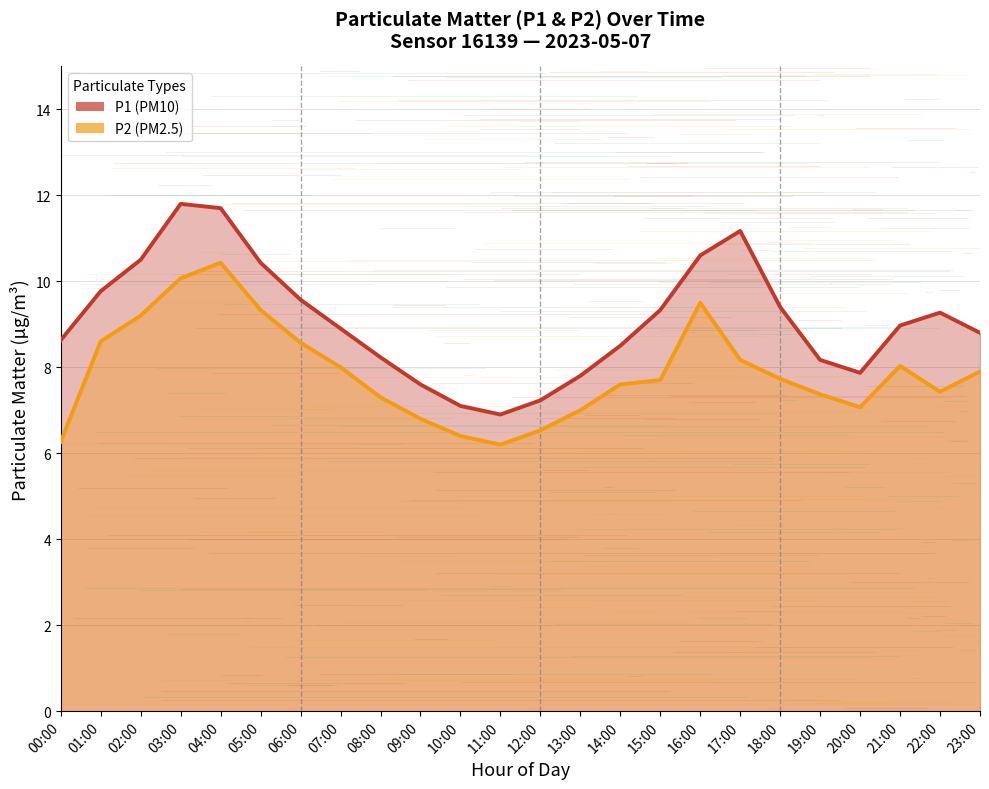

Reading right to left, extract all data points from this chart.

P1 (PM10): 8.8	9.3	9.0	7.9	8.2	9.4	11.2	10.6	9.3	8.5	7.8	7.2	6.9	7.1	7.6	8.2	8.9	9.6	10.4	11.7	11.8	10.5	9.8	8.6
P2 (PM2.5): 7.9	7.4	8.0	7.1	7.4	7.7	8.2	9.5	7.7	7.6	7.0	6.5	6.2	6.4	6.8	7.3	8.0	8.6	9.3	10.4	10.1	9.2	8.6	6.3